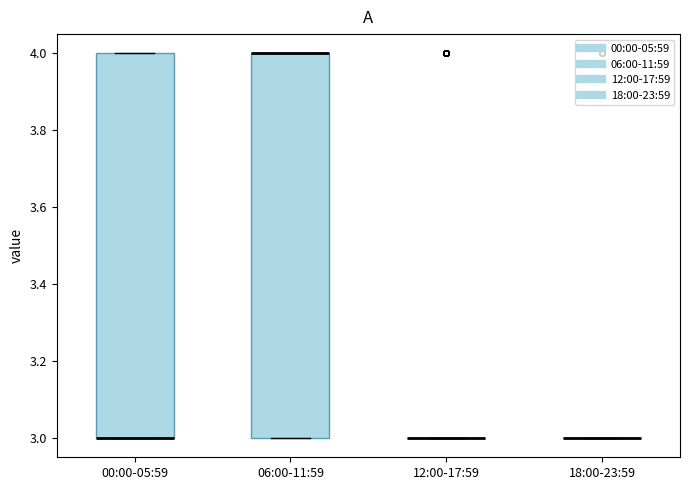

Reading left to right, read every box against the y-axis: the position of its median line, the range the box covers, and the ends of its whiskers. The values are not printed on the chart, so give them approximately, as read against the axis.

00:00-05:59: median 3 (drawn on the box's lower edge), box 3 to 4, whiskers 3 to 4
06:00-11:59: median 4 (drawn on the box's upper edge), box 3 to 4, whiskers 3 to 4
12:00-17:59: box collapsed to a line at 3, whiskers 3 to 3
18:00-23:59: box collapsed to a line at 3, whiskers 3 to 3